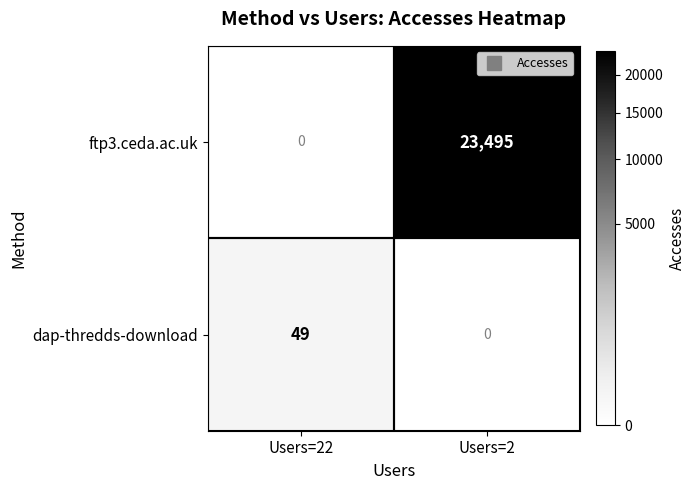

True or false: ftp3.ceda.ac.uk has a value of 23495 at Users=2.

True